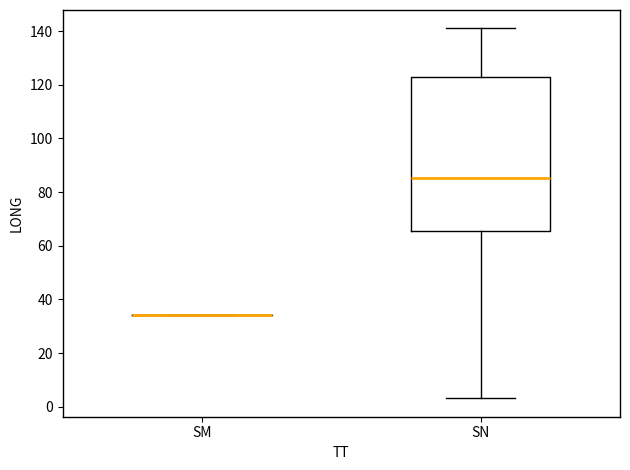

Reading left to right, read every box against the y-axis: the position of its median line, the range the box covers, and the ends of its whiskers. The values are not printed on the chart, so give them approximately, as read against the axis.

SM: box collapsed to a line at 34, whiskers 34 to 34
SN: median 86, box 66 to 122, whiskers 4 to 142